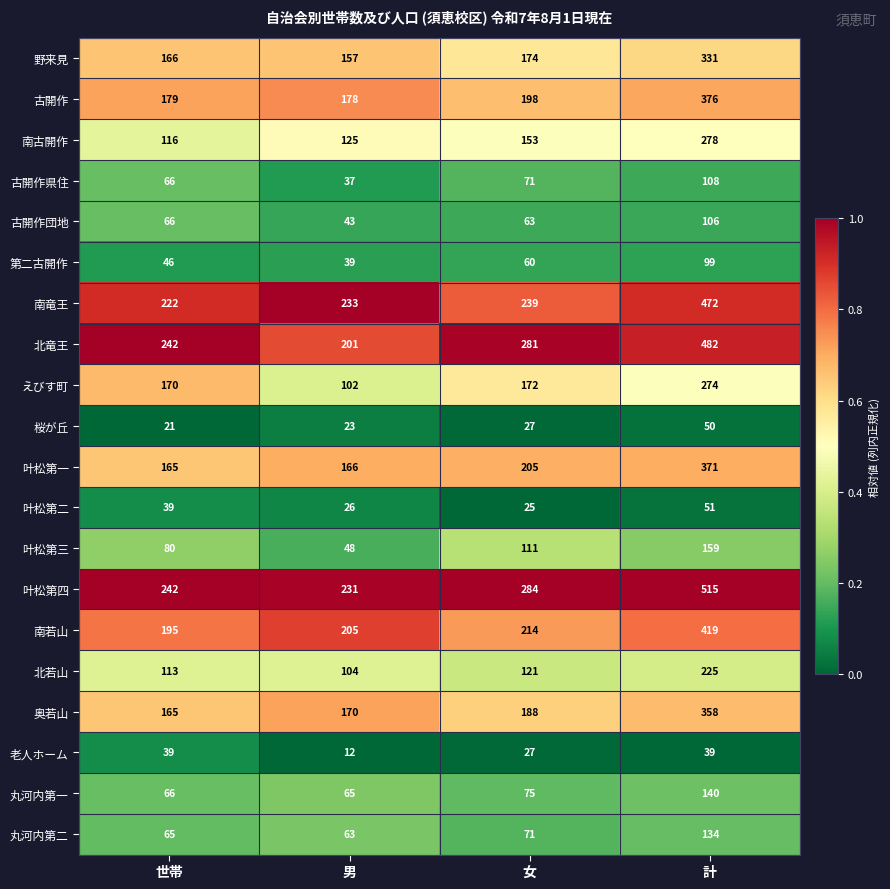

Which label corresponds to the smallest value in the chart?

男